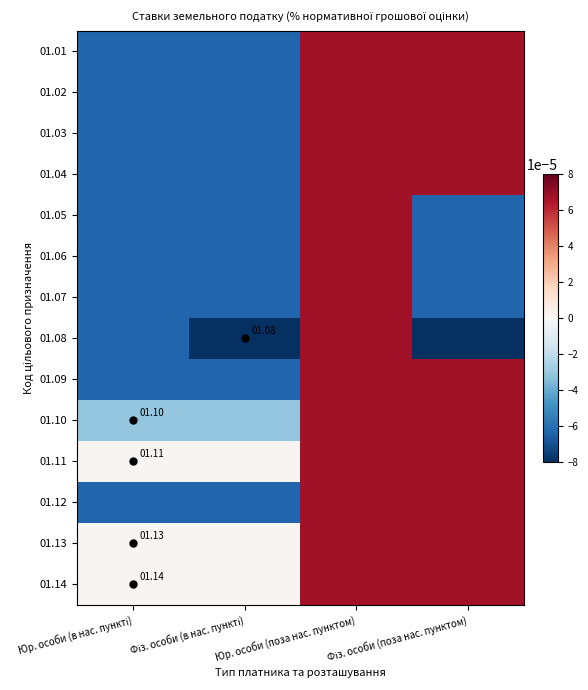

True or false: 01.05 has a value of 0.0 at Юр. особи (поза нас. пунктом).

False